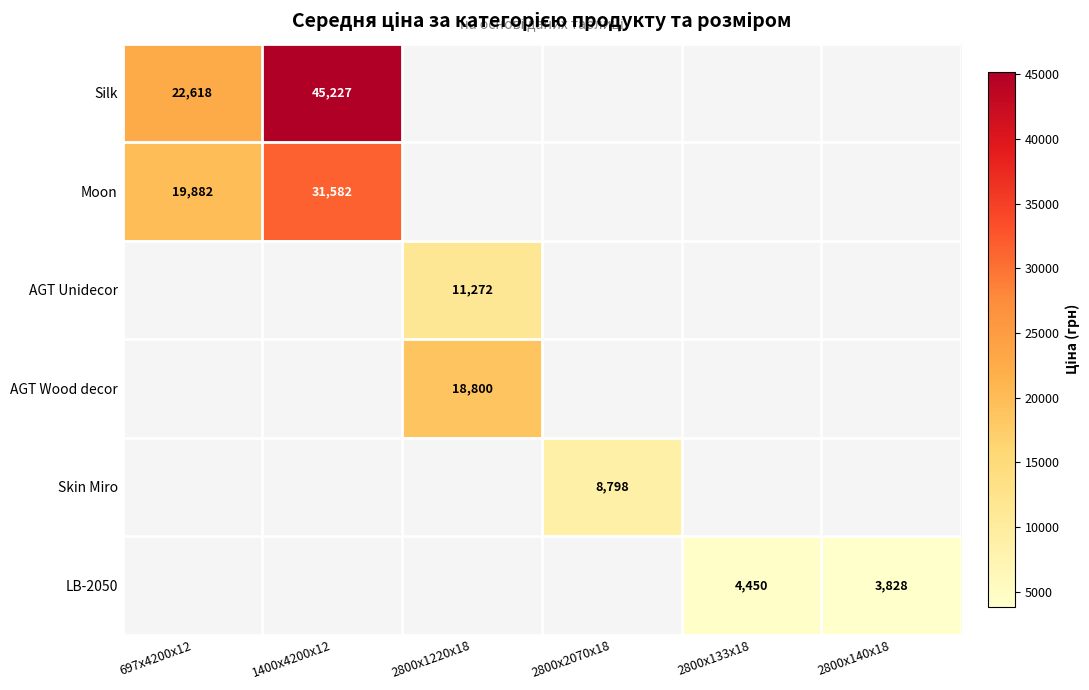

How many positive values does the LB-2050 series have?

2